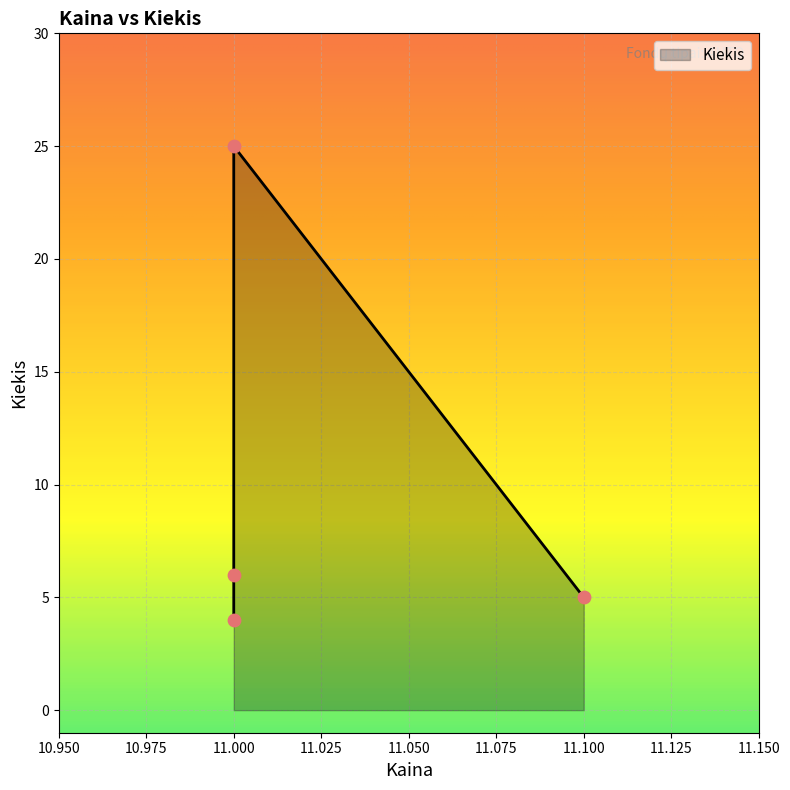

Between 11.0 and 11.0, which is larger?

11.0